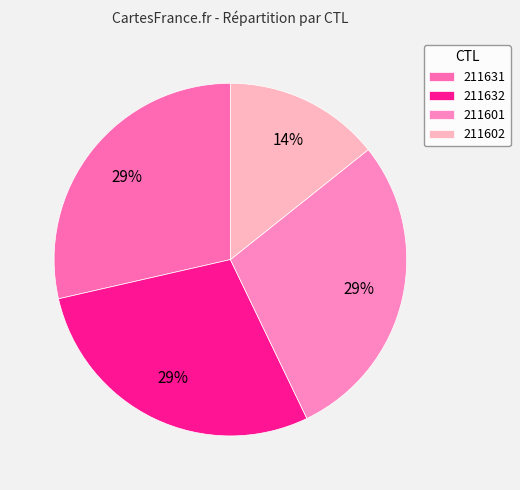

The 211602 slice represents 14% of the pie. True or false?

True